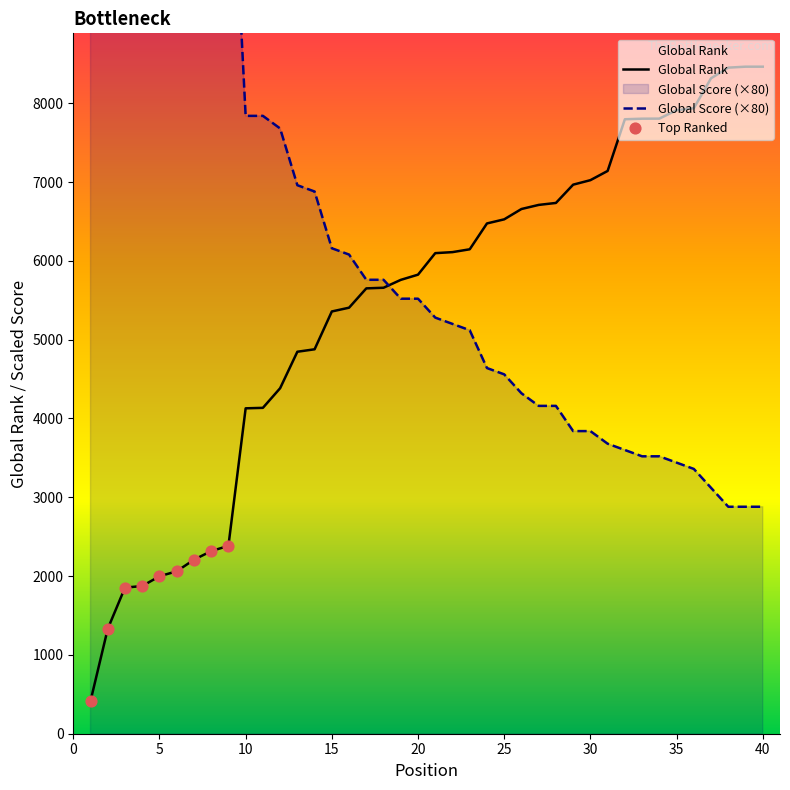

Which series has the largest total across all categories?

Global Score